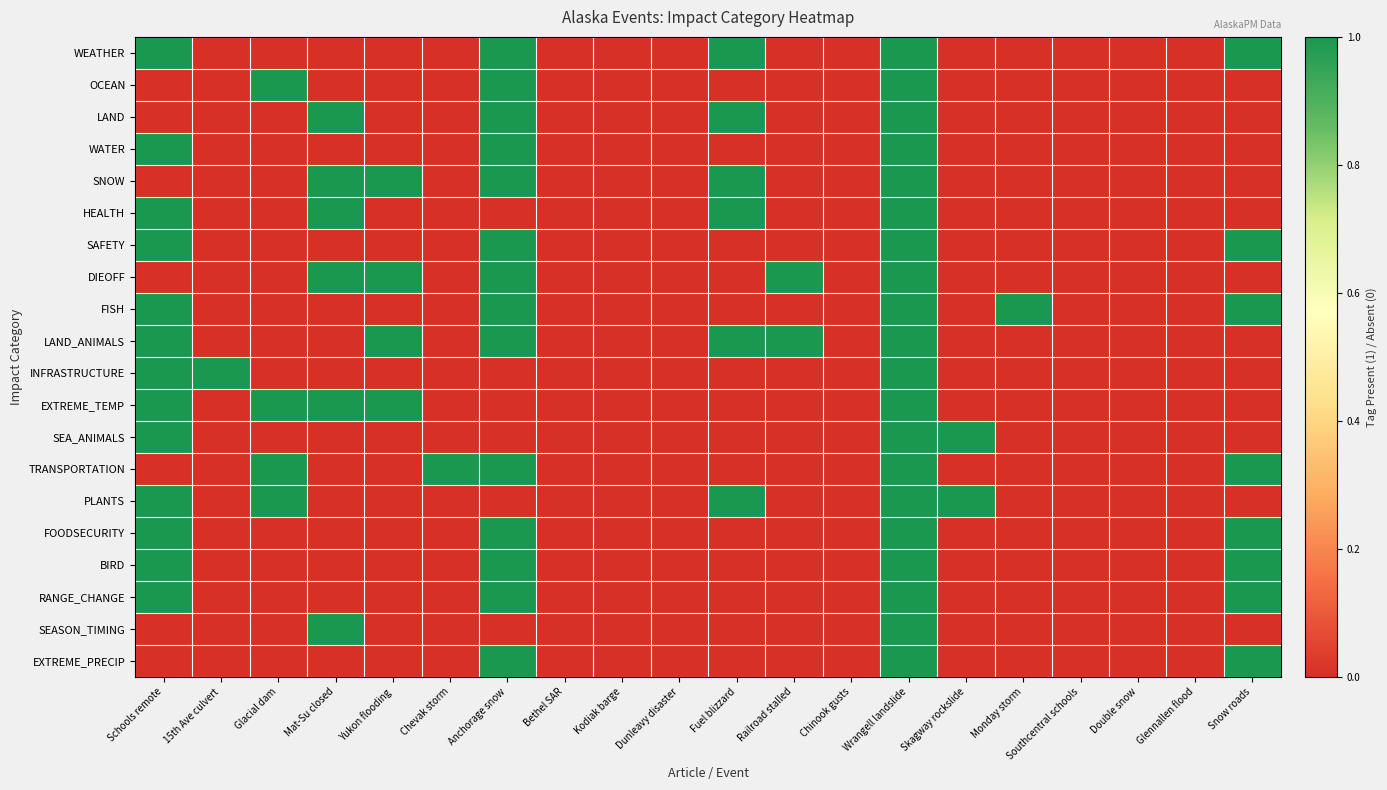

Reading left to right, what are all the values shown in this chart?

WEATHER: Schools remote=1	15th Ave culvert=0	Glacial dam=0	Mat-Su closed=0	Yukon flooding=0	Chevak storm=0	Anchorage snow=1	Bethel SAR=0	Kodiak barge=0	Dunleavy disaster=0	Fuel blizzard=1	Railroad stalled=0	Chinook gusts=0	Wrangell landslide=1	Skagway rockslide=0	Monday storm=0	Southcentral schools=0	Double snow=0	Glennallen flood=0	Snow roads=1
OCEAN: Schools remote=0	15th Ave culvert=0	Glacial dam=1	Mat-Su closed=0	Yukon flooding=0	Chevak storm=0	Anchorage snow=1	Bethel SAR=0	Kodiak barge=0	Dunleavy disaster=0	Fuel blizzard=0	Railroad stalled=0	Chinook gusts=0	Wrangell landslide=1	Skagway rockslide=0	Monday storm=0	Southcentral schools=0	Double snow=0	Glennallen flood=0	Snow roads=0
LAND: Schools remote=0	15th Ave culvert=0	Glacial dam=0	Mat-Su closed=1	Yukon flooding=0	Chevak storm=0	Anchorage snow=1	Bethel SAR=0	Kodiak barge=0	Dunleavy disaster=0	Fuel blizzard=1	Railroad stalled=0	Chinook gusts=0	Wrangell landslide=1	Skagway rockslide=0	Monday storm=0	Southcentral schools=0	Double snow=0	Glennallen flood=0	Snow roads=0
WATER: Schools remote=1	15th Ave culvert=0	Glacial dam=0	Mat-Su closed=0	Yukon flooding=0	Chevak storm=0	Anchorage snow=1	Bethel SAR=0	Kodiak barge=0	Dunleavy disaster=0	Fuel blizzard=0	Railroad stalled=0	Chinook gusts=0	Wrangell landslide=1	Skagway rockslide=0	Monday storm=0	Southcentral schools=0	Double snow=0	Glennallen flood=0	Snow roads=0
SNOW: Schools remote=0	15th Ave culvert=0	Glacial dam=0	Mat-Su closed=1	Yukon flooding=1	Chevak storm=0	Anchorage snow=1	Bethel SAR=0	Kodiak barge=0	Dunleavy disaster=0	Fuel blizzard=1	Railroad stalled=0	Chinook gusts=0	Wrangell landslide=1	Skagway rockslide=0	Monday storm=0	Southcentral schools=0	Double snow=0	Glennallen flood=0	Snow roads=0
HEALTH: Schools remote=1	15th Ave culvert=0	Glacial dam=0	Mat-Su closed=1	Yukon flooding=0	Chevak storm=0	Anchorage snow=0	Bethel SAR=0	Kodiak barge=0	Dunleavy disaster=0	Fuel blizzard=1	Railroad stalled=0	Chinook gusts=0	Wrangell landslide=1	Skagway rockslide=0	Monday storm=0	Southcentral schools=0	Double snow=0	Glennallen flood=0	Snow roads=0
SAFETY: Schools remote=1	15th Ave culvert=0	Glacial dam=0	Mat-Su closed=0	Yukon flooding=0	Chevak storm=0	Anchorage snow=1	Bethel SAR=0	Kodiak barge=0	Dunleavy disaster=0	Fuel blizzard=0	Railroad stalled=0	Chinook gusts=0	Wrangell landslide=1	Skagway rockslide=0	Monday storm=0	Southcentral schools=0	Double snow=0	Glennallen flood=0	Snow roads=1
DIEOFF: Schools remote=0	15th Ave culvert=0	Glacial dam=0	Mat-Su closed=1	Yukon flooding=1	Chevak storm=0	Anchorage snow=1	Bethel SAR=0	Kodiak barge=0	Dunleavy disaster=0	Fuel blizzard=0	Railroad stalled=1	Chinook gusts=0	Wrangell landslide=1	Skagway rockslide=0	Monday storm=0	Southcentral schools=0	Double snow=0	Glennallen flood=0	Snow roads=0
FISH: Schools remote=1	15th Ave culvert=0	Glacial dam=0	Mat-Su closed=0	Yukon flooding=0	Chevak storm=0	Anchorage snow=1	Bethel SAR=0	Kodiak barge=0	Dunleavy disaster=0	Fuel blizzard=0	Railroad stalled=0	Chinook gusts=0	Wrangell landslide=1	Skagway rockslide=0	Monday storm=1	Southcentral schools=0	Double snow=0	Glennallen flood=0	Snow roads=1
LAND_ANIMALS: Schools remote=1	15th Ave culvert=0	Glacial dam=0	Mat-Su closed=0	Yukon flooding=1	Chevak storm=0	Anchorage snow=1	Bethel SAR=0	Kodiak barge=0	Dunleavy disaster=0	Fuel blizzard=1	Railroad stalled=1	Chinook gusts=0	Wrangell landslide=1	Skagway rockslide=0	Monday storm=0	Southcentral schools=0	Double snow=0	Glennallen flood=0	Snow roads=0
INFRASTRUCTURE: Schools remote=1	15th Ave culvert=1	Glacial dam=0	Mat-Su closed=0	Yukon flooding=0	Chevak storm=0	Anchorage snow=0	Bethel SAR=0	Kodiak barge=0	Dunleavy disaster=0	Fuel blizzard=0	Railroad stalled=0	Chinook gusts=0	Wrangell landslide=1	Skagway rockslide=0	Monday storm=0	Southcentral schools=0	Double snow=0	Glennallen flood=0	Snow roads=0
EXTREME_TEMP: Schools remote=1	15th Ave culvert=0	Glacial dam=1	Mat-Su closed=1	Yukon flooding=1	Chevak storm=0	Anchorage snow=0	Bethel SAR=0	Kodiak barge=0	Dunleavy disaster=0	Fuel blizzard=0	Railroad stalled=0	Chinook gusts=0	Wrangell landslide=1	Skagway rockslide=0	Monday storm=0	Southcentral schools=0	Double snow=0	Glennallen flood=0	Snow roads=0
SEA_ANIMALS: Schools remote=1	15th Ave culvert=0	Glacial dam=0	Mat-Su closed=0	Yukon flooding=0	Chevak storm=0	Anchorage snow=0	Bethel SAR=0	Kodiak barge=0	Dunleavy disaster=0	Fuel blizzard=0	Railroad stalled=0	Chinook gusts=0	Wrangell landslide=1	Skagway rockslide=1	Monday storm=0	Southcentral schools=0	Double snow=0	Glennallen flood=0	Snow roads=0
TRANSPORTATION: Schools remote=0	15th Ave culvert=0	Glacial dam=1	Mat-Su closed=0	Yukon flooding=0	Chevak storm=1	Anchorage snow=1	Bethel SAR=0	Kodiak barge=0	Dunleavy disaster=0	Fuel blizzard=0	Railroad stalled=0	Chinook gusts=0	Wrangell landslide=1	Skagway rockslide=0	Monday storm=0	Southcentral schools=0	Double snow=0	Glennallen flood=0	Snow roads=1
PLANTS: Schools remote=1	15th Ave culvert=0	Glacial dam=1	Mat-Su closed=0	Yukon flooding=0	Chevak storm=0	Anchorage snow=0	Bethel SAR=0	Kodiak barge=0	Dunleavy disaster=0	Fuel blizzard=1	Railroad stalled=0	Chinook gusts=0	Wrangell landslide=1	Skagway rockslide=1	Monday storm=0	Southcentral schools=0	Double snow=0	Glennallen flood=0	Snow roads=0
FOODSECURITY: Schools remote=1	15th Ave culvert=0	Glacial dam=0	Mat-Su closed=0	Yukon flooding=0	Chevak storm=0	Anchorage snow=1	Bethel SAR=0	Kodiak barge=0	Dunleavy disaster=0	Fuel blizzard=0	Railroad stalled=0	Chinook gusts=0	Wrangell landslide=1	Skagway rockslide=0	Monday storm=0	Southcentral schools=0	Double snow=0	Glennallen flood=0	Snow roads=1
BIRD: Schools remote=1	15th Ave culvert=0	Glacial dam=0	Mat-Su closed=0	Yukon flooding=0	Chevak storm=0	Anchorage snow=1	Bethel SAR=0	Kodiak barge=0	Dunleavy disaster=0	Fuel blizzard=0	Railroad stalled=0	Chinook gusts=0	Wrangell landslide=1	Skagway rockslide=0	Monday storm=0	Southcentral schools=0	Double snow=0	Glennallen flood=0	Snow roads=1
RANGE_CHANGE: Schools remote=1	15th Ave culvert=0	Glacial dam=0	Mat-Su closed=0	Yukon flooding=0	Chevak storm=0	Anchorage snow=1	Bethel SAR=0	Kodiak barge=0	Dunleavy disaster=0	Fuel blizzard=0	Railroad stalled=0	Chinook gusts=0	Wrangell landslide=1	Skagway rockslide=0	Monday storm=0	Southcentral schools=0	Double snow=0	Glennallen flood=0	Snow roads=1
SEASON_TIMING: Schools remote=0	15th Ave culvert=0	Glacial dam=0	Mat-Su closed=1	Yukon flooding=0	Chevak storm=0	Anchorage snow=0	Bethel SAR=0	Kodiak barge=0	Dunleavy disaster=0	Fuel blizzard=0	Railroad stalled=0	Chinook gusts=0	Wrangell landslide=1	Skagway rockslide=0	Monday storm=0	Southcentral schools=0	Double snow=0	Glennallen flood=0	Snow roads=0
EXTREME_PRECIP: Schools remote=0	15th Ave culvert=0	Glacial dam=0	Mat-Su closed=0	Yukon flooding=0	Chevak storm=0	Anchorage snow=1	Bethel SAR=0	Kodiak barge=0	Dunleavy disaster=0	Fuel blizzard=0	Railroad stalled=0	Chinook gusts=0	Wrangell landslide=1	Skagway rockslide=0	Monday storm=0	Southcentral schools=0	Double snow=0	Glennallen flood=0	Snow roads=1